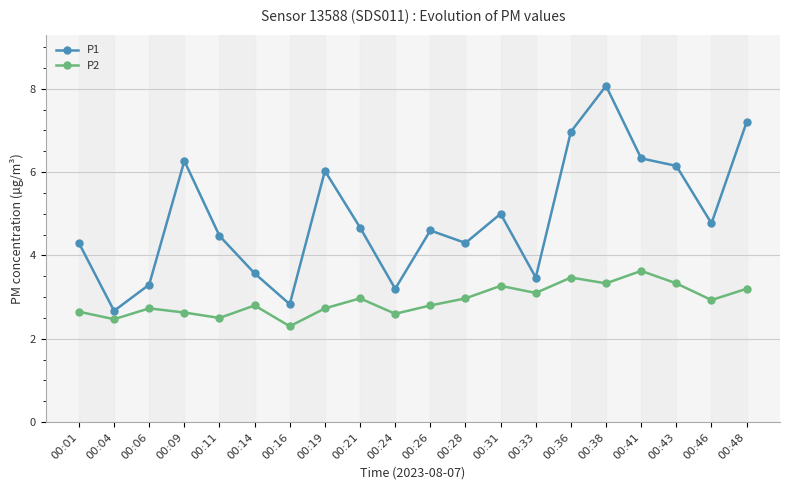

Rank the series by their average value, from lowest to highest.

P2, P1